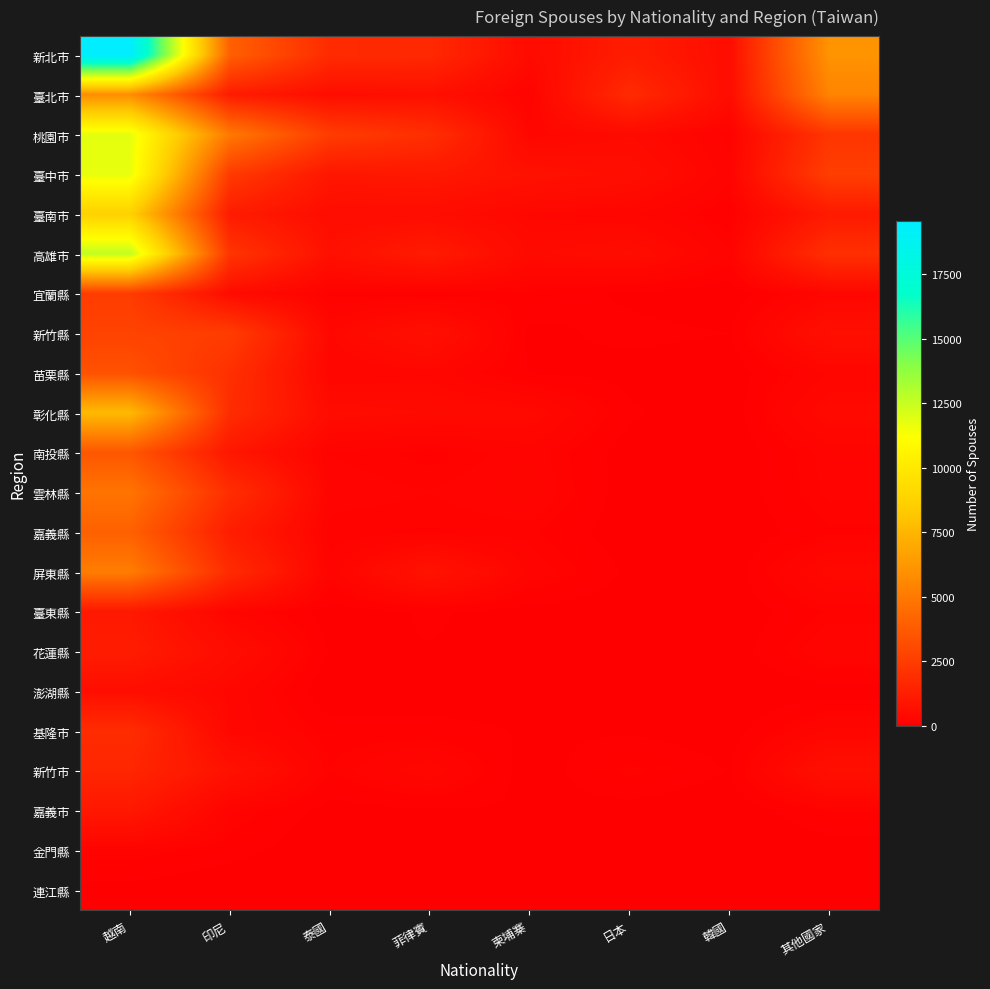

How many data points does each series have?

8